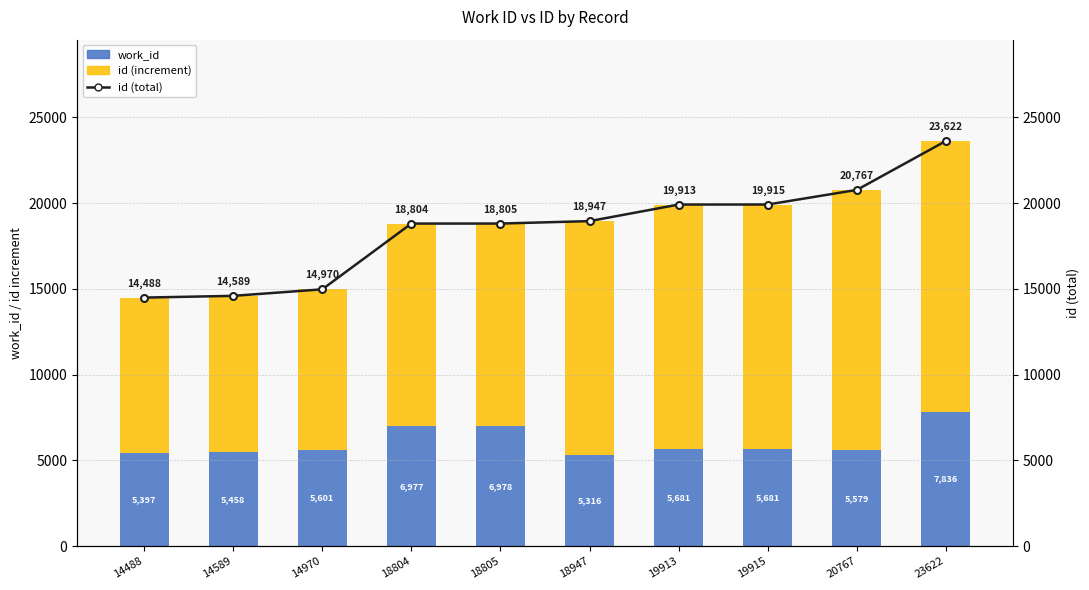

How many data points in work_id are less than 5681?

5